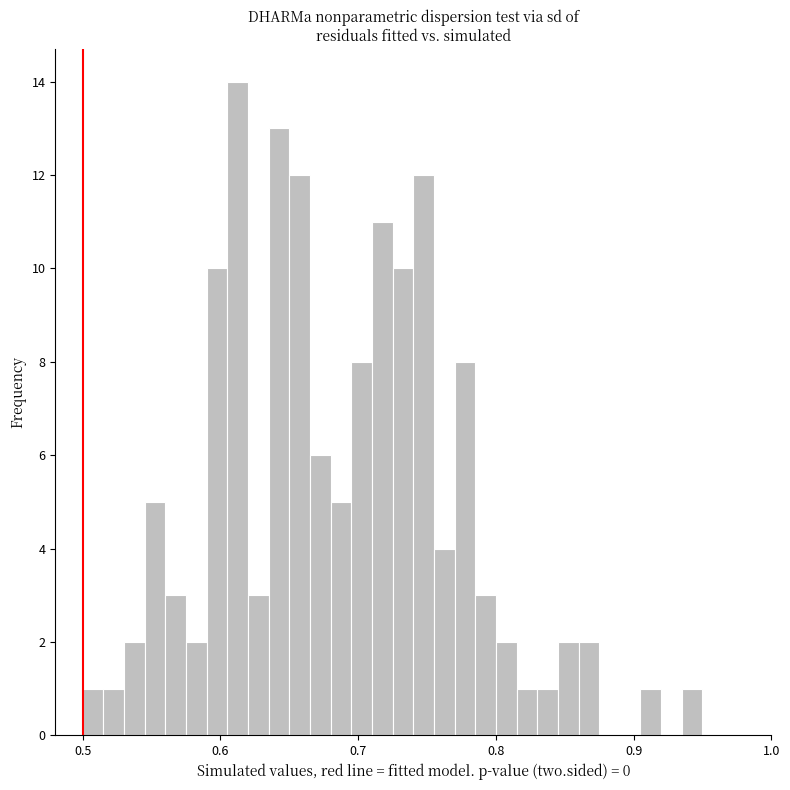

Read against the x-axis, roughly where is the centre of the tallest bar?

0.61